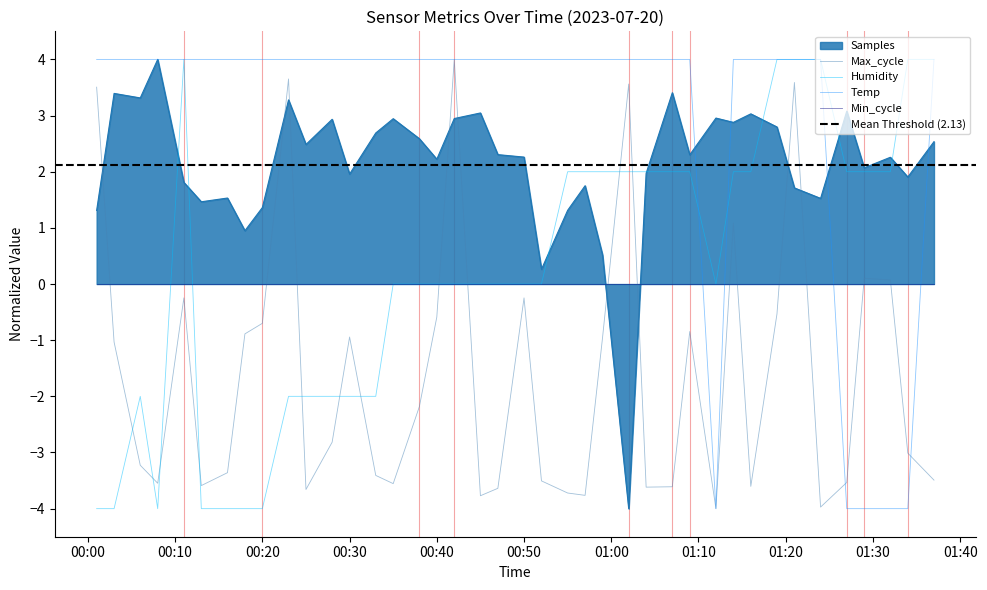

True or false: Max_cycle and Humidity intersect in this chart.

True